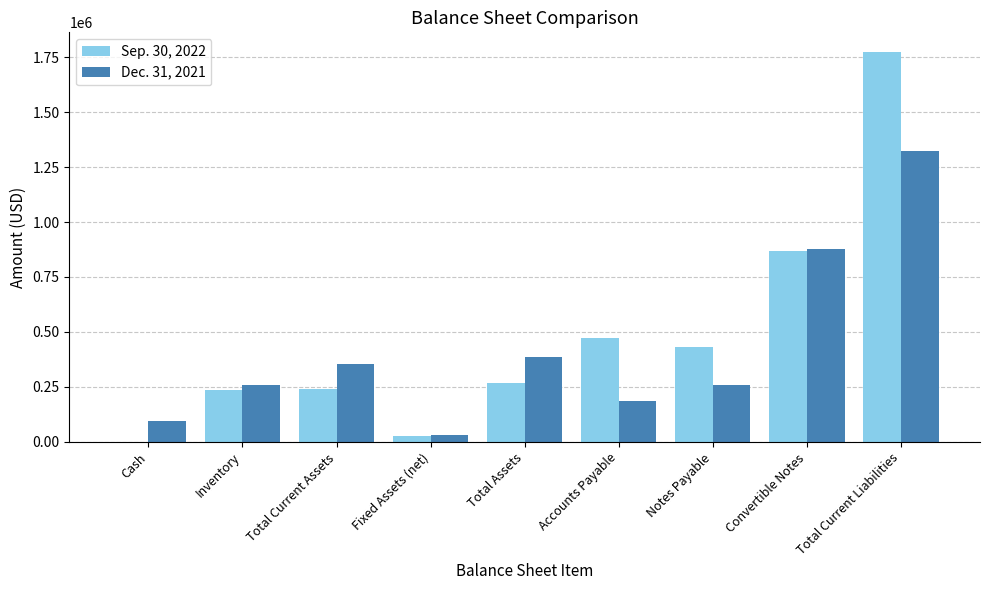

What is the sum of the Sep. 30, 2022 values at Inventory and Total Current Liabilities?

2011838